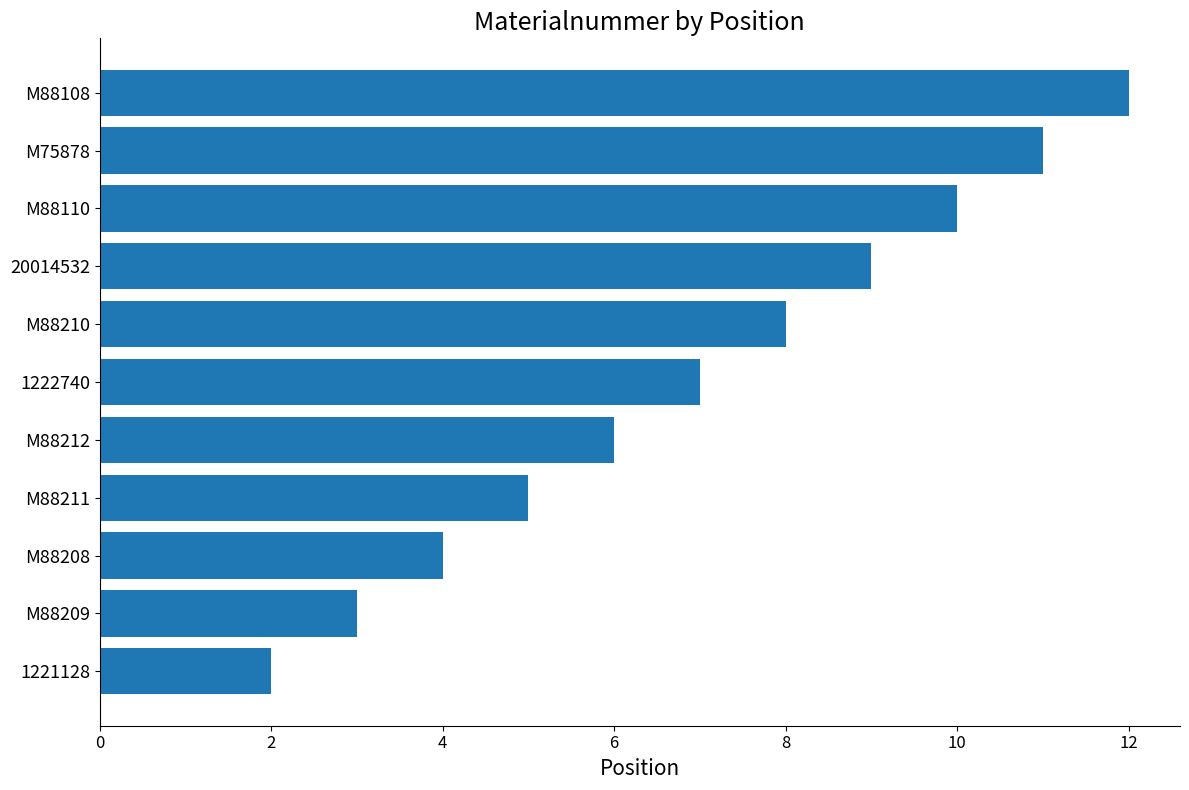

How many bars are there in total?

11